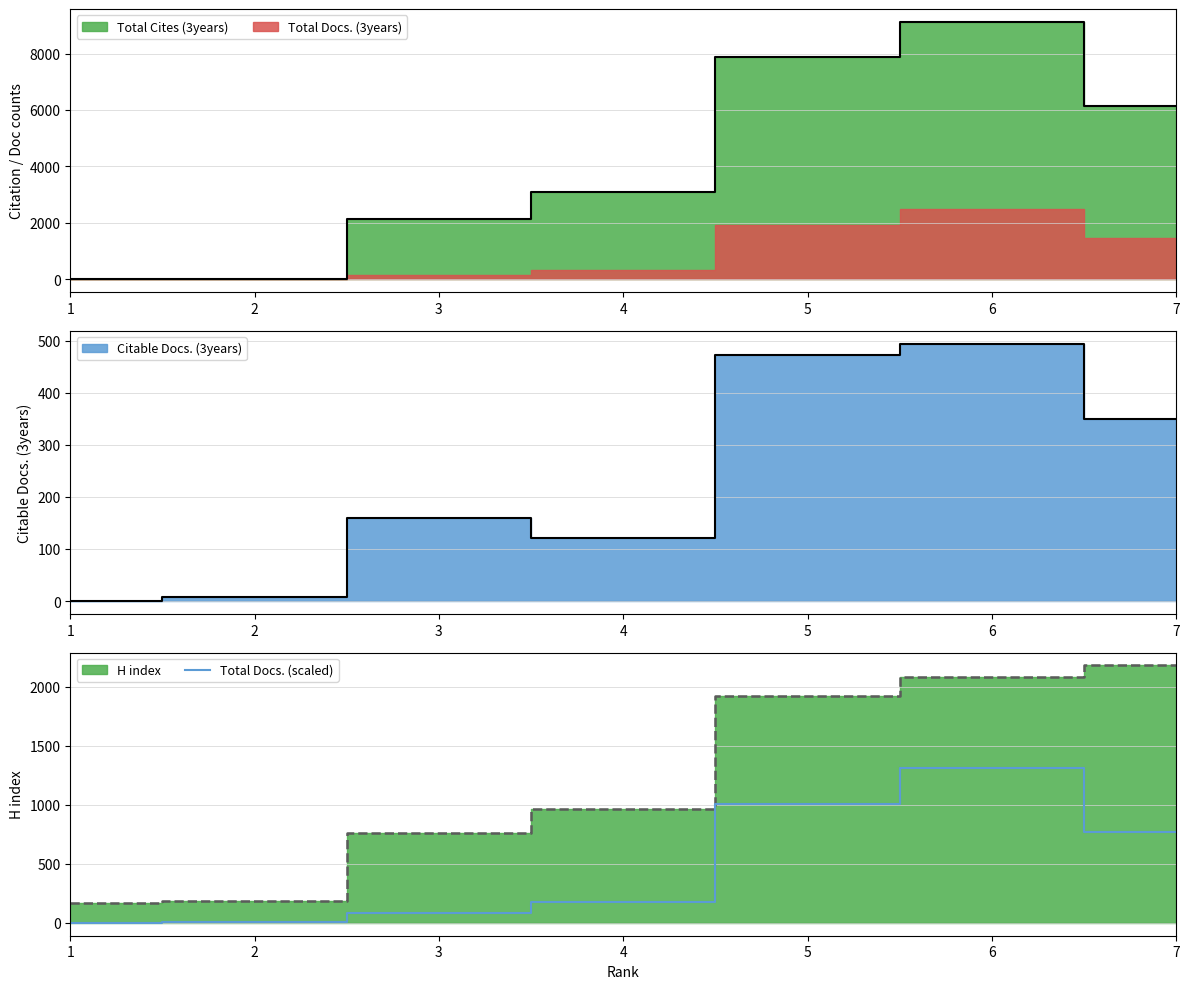

What is the difference between the values at 6 and 3?

1220.1